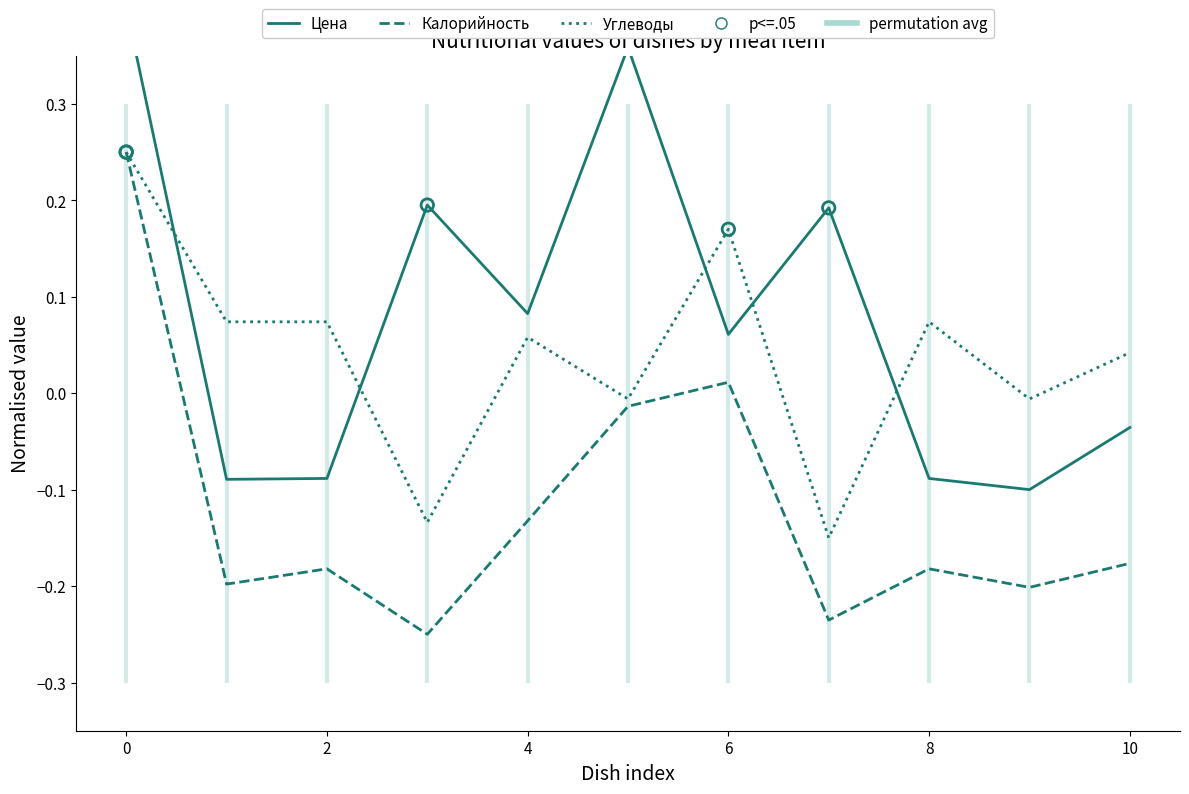

Which series has the largest Y range (max minus min)?

Цена